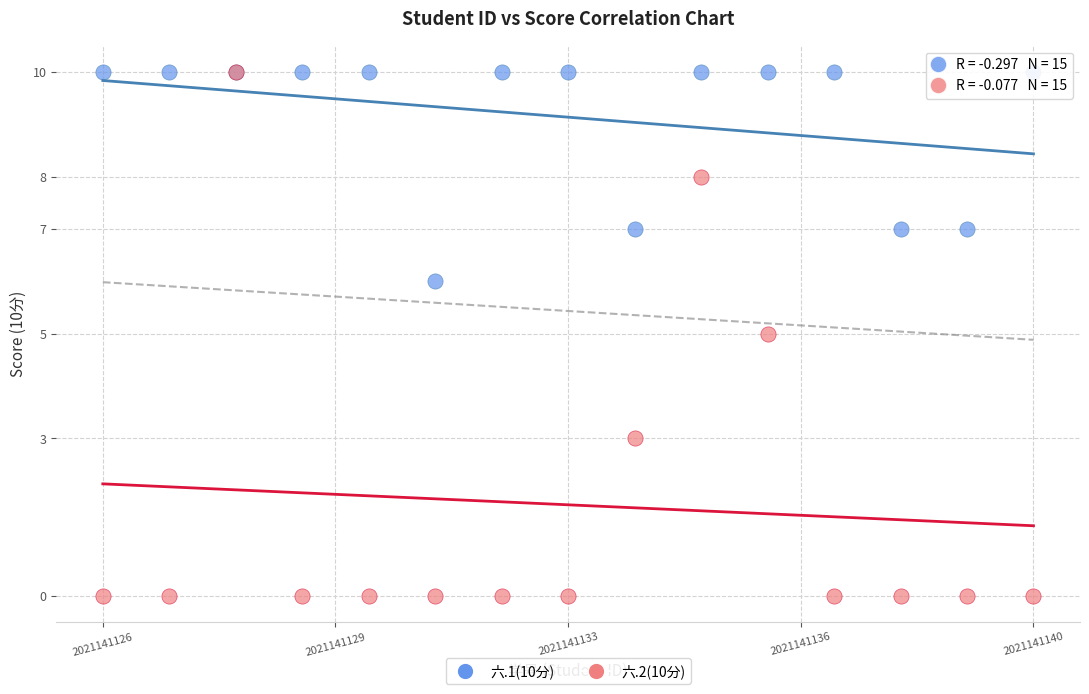

What are all the series names shown in the legend?

六.1(10分), 六.2(10分)